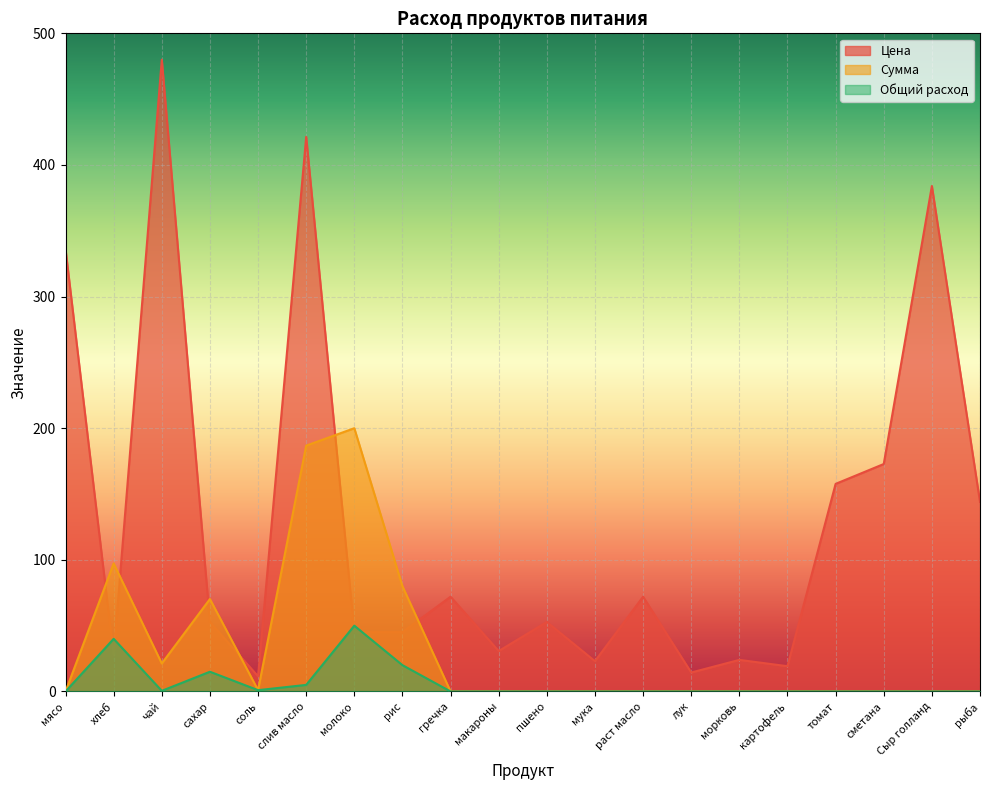

Which series ends up on top after the final intersection of Общий расход and Цена?

Цена